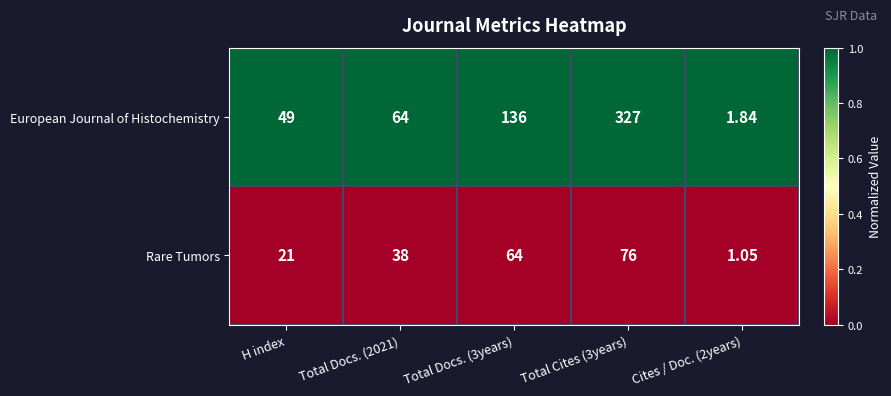

At Total Docs. (2021), list the series in order from largest to smallest.

European Journal of Histochemistry, Rare Tumors